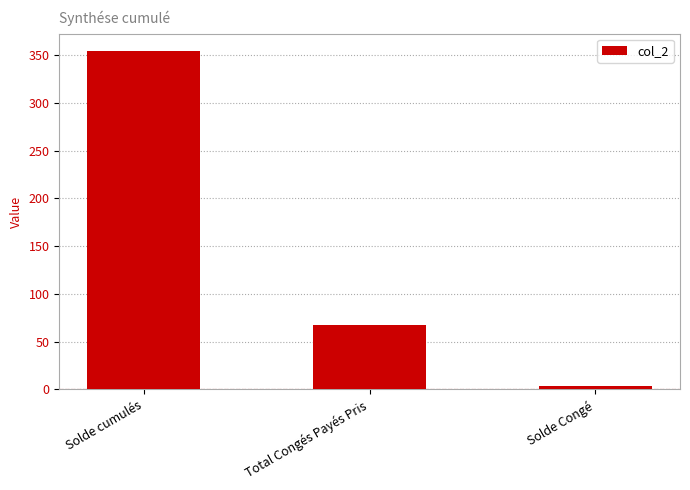

Reading right to left, list all the values displayed in this chart.

3.1	67.0	354.9